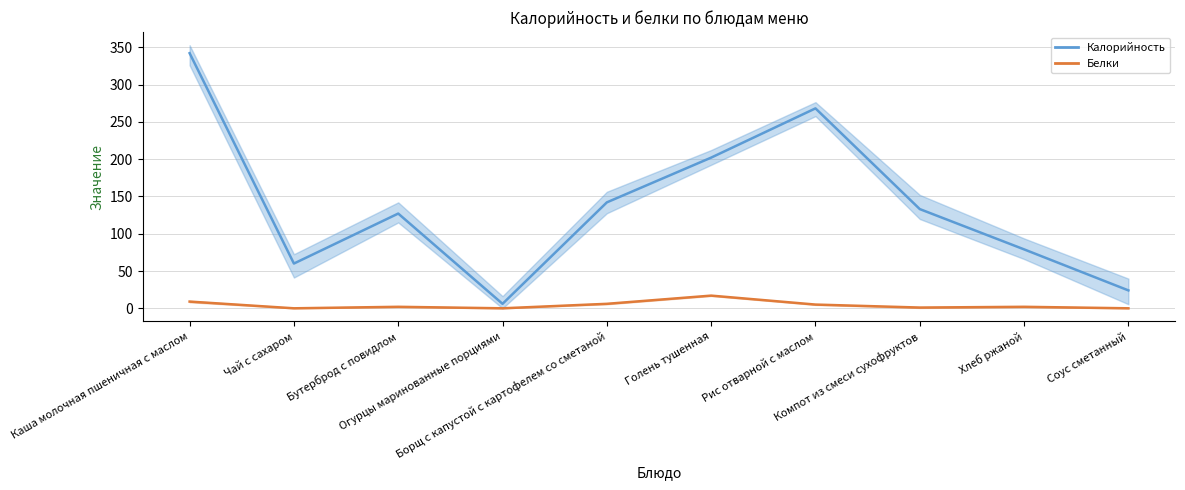

What is the sum of all Белки values?

42